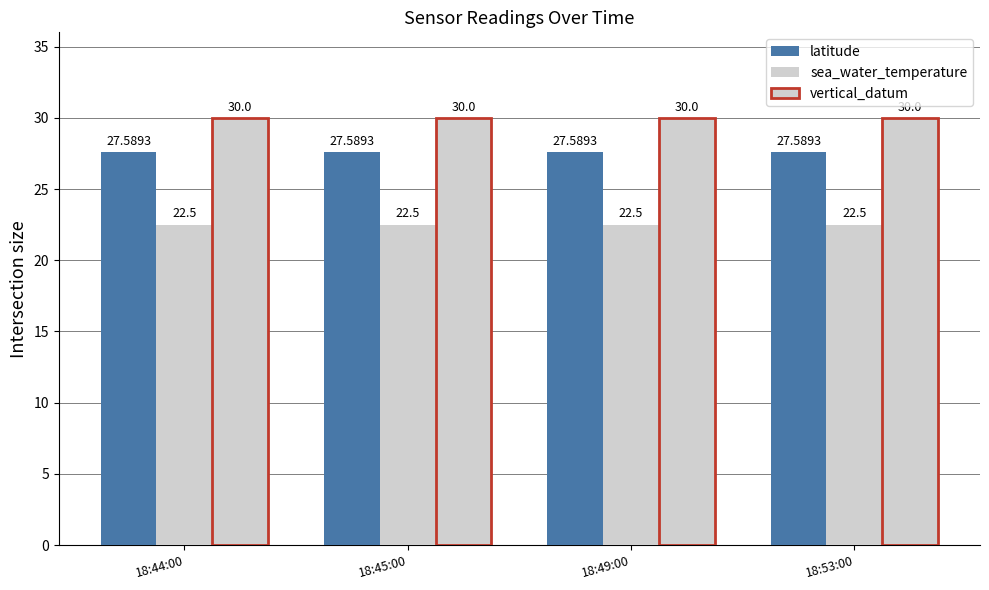

How many bars are there in each group?

3